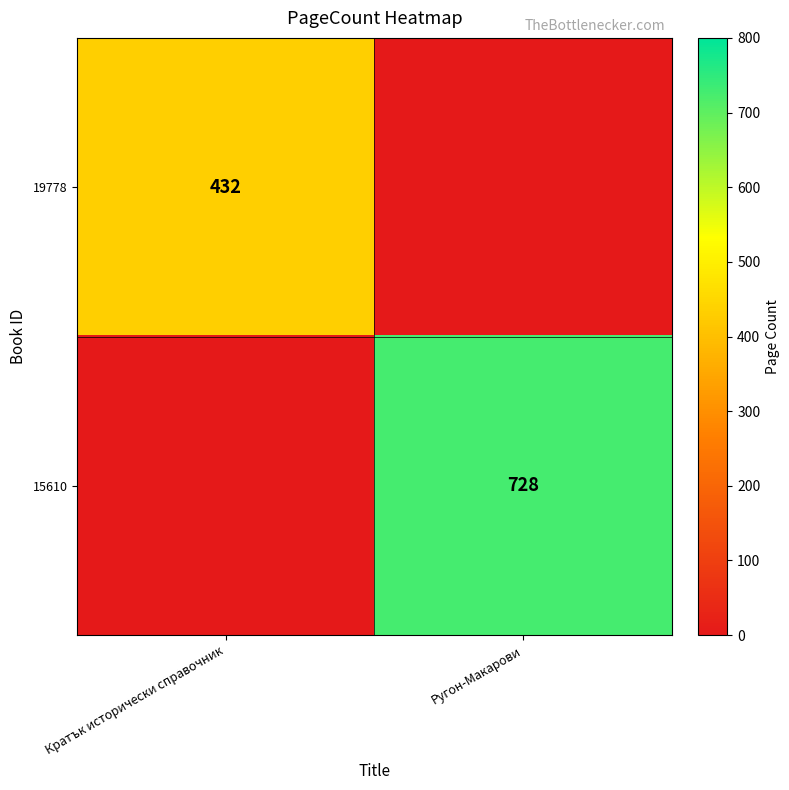

Is the value of 15610 at Ругон-Макарови greater than the value of 19778 at Кратък исторически справочник?

Yes